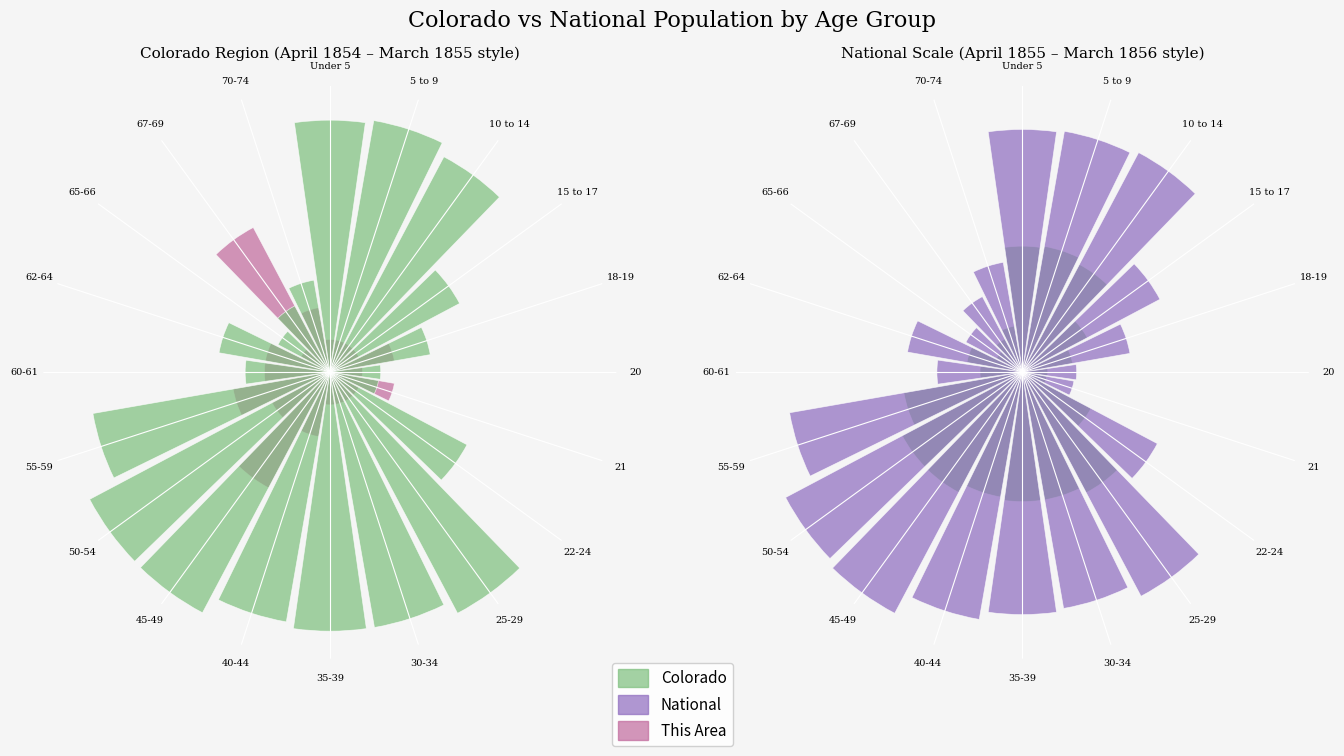

What is the difference between the second highest and second lowest values in the National series?

0.8